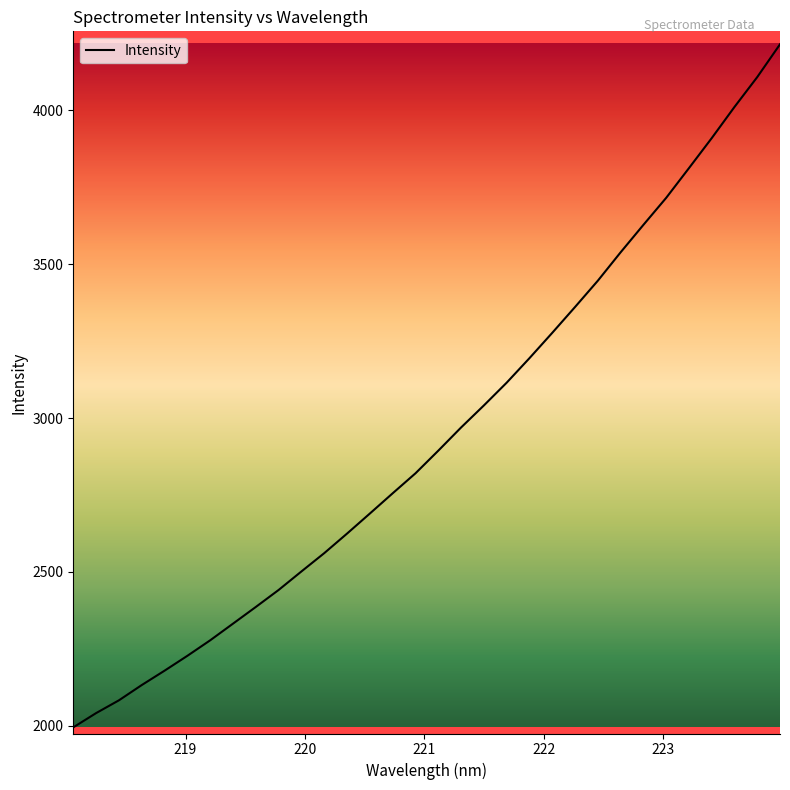

What is the maximum value shown in the chart?

4214.0